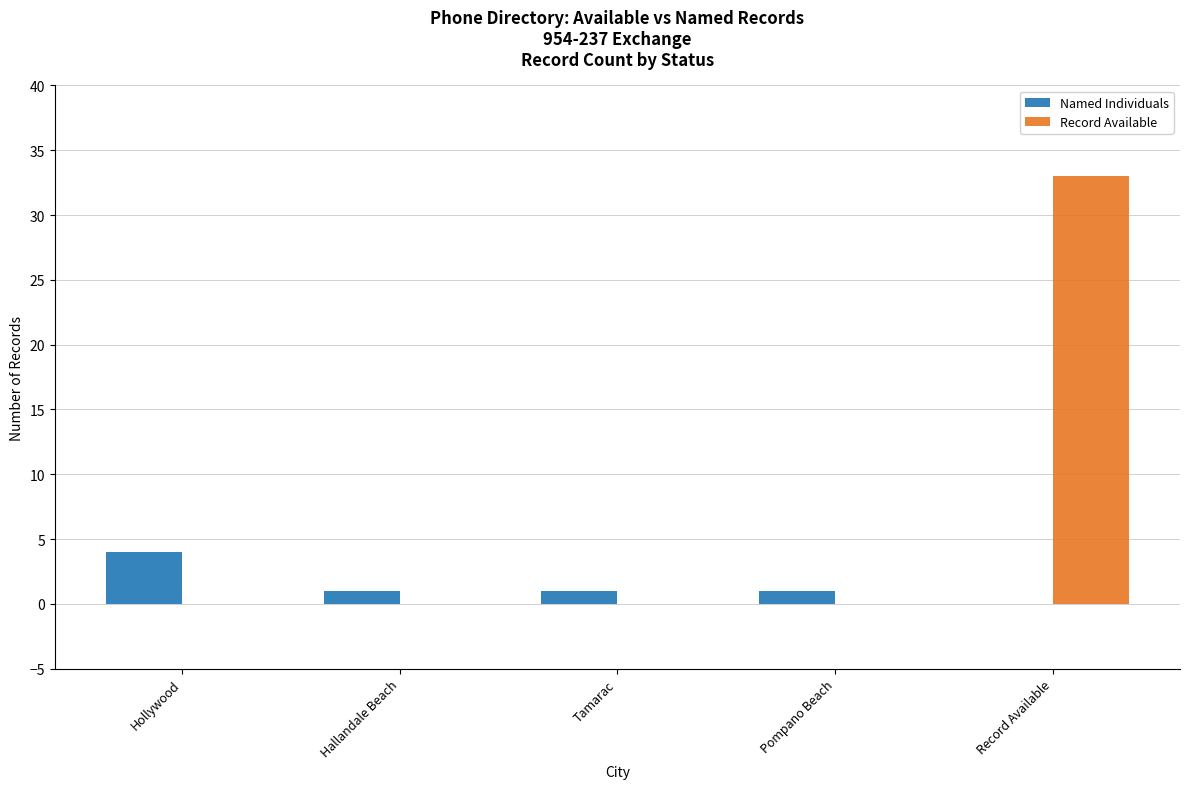

Count the number of data series in this chart.

2